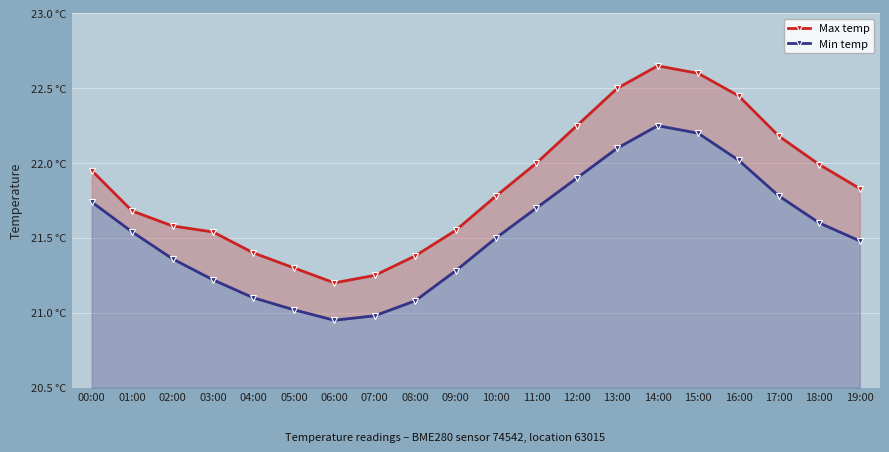

How many lines are shown in the chart?

2